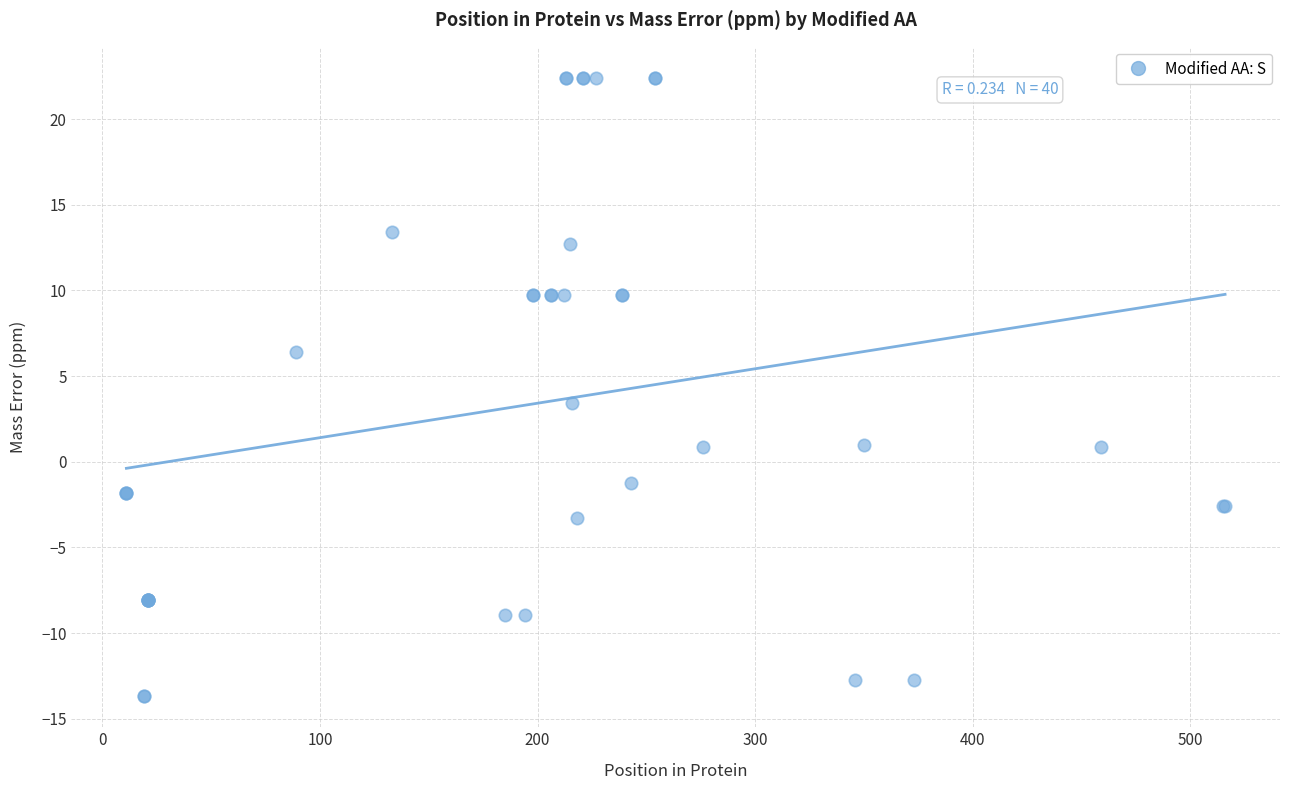

What Y value in the scatter plot is closest to 4?

3.4